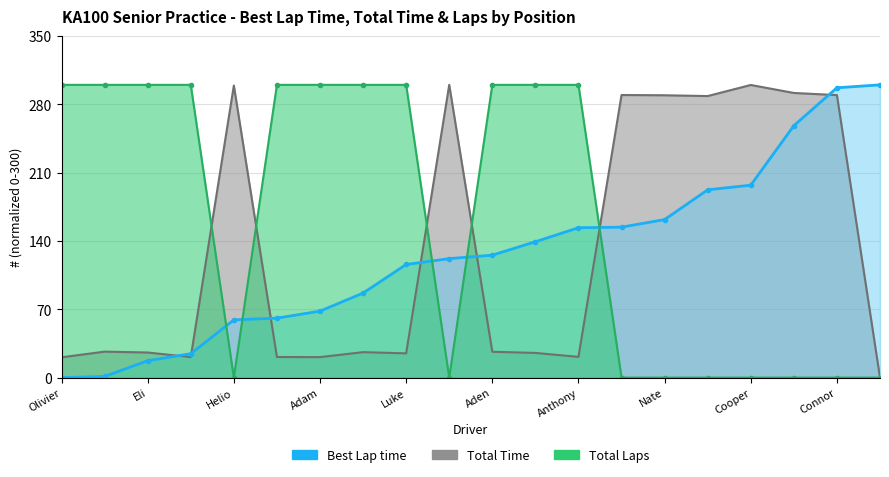

True or false: Total Laps and Best Lap time intersect in this chart.

True